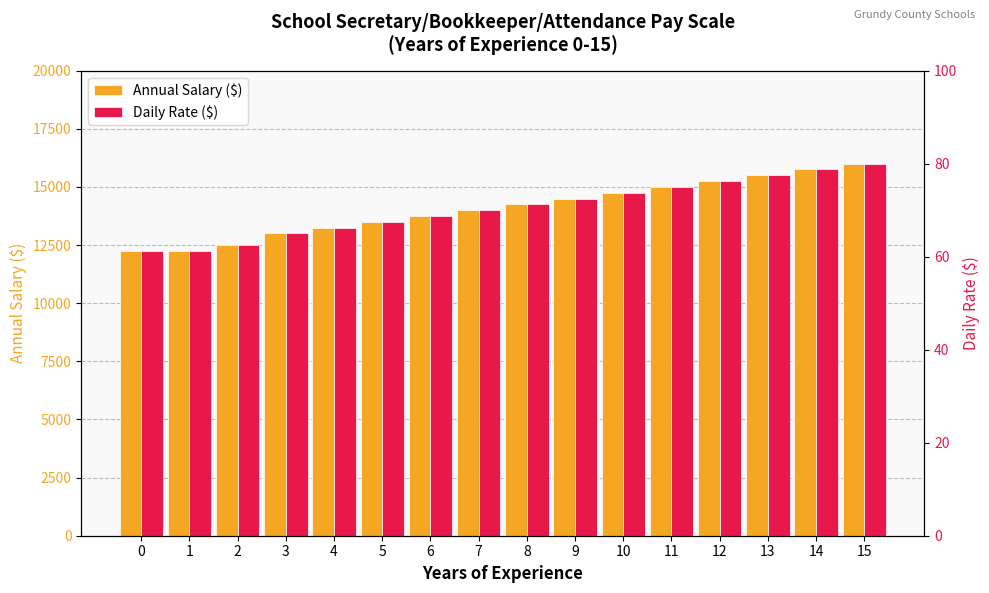

What value does the Daily Rate ($) series have at 6?

68.8